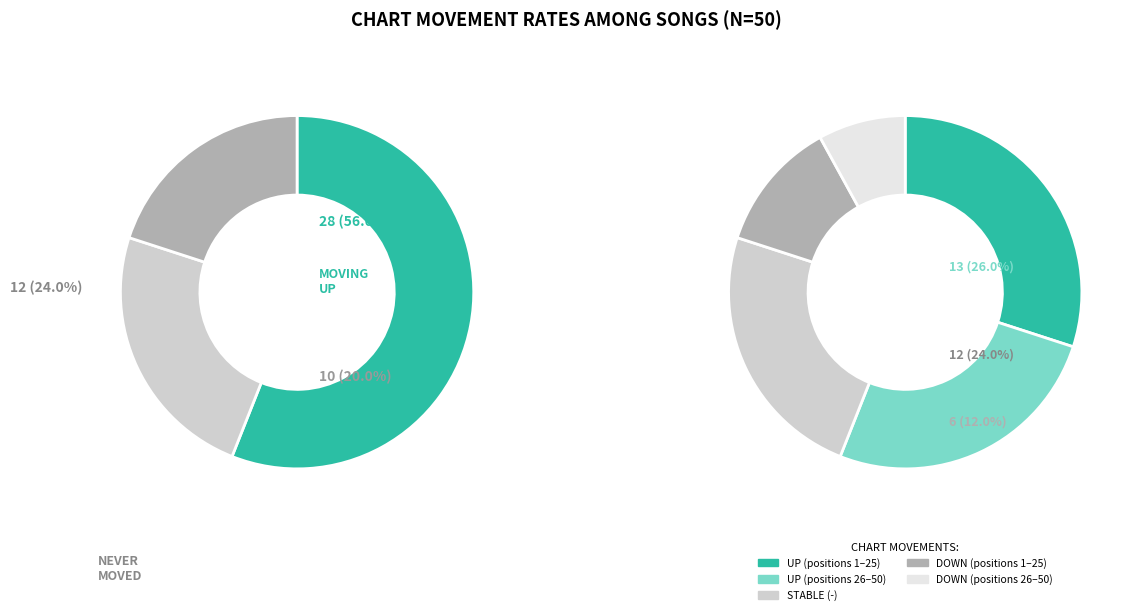

Approximately how many times larger is the value at - compared to down?

1.2